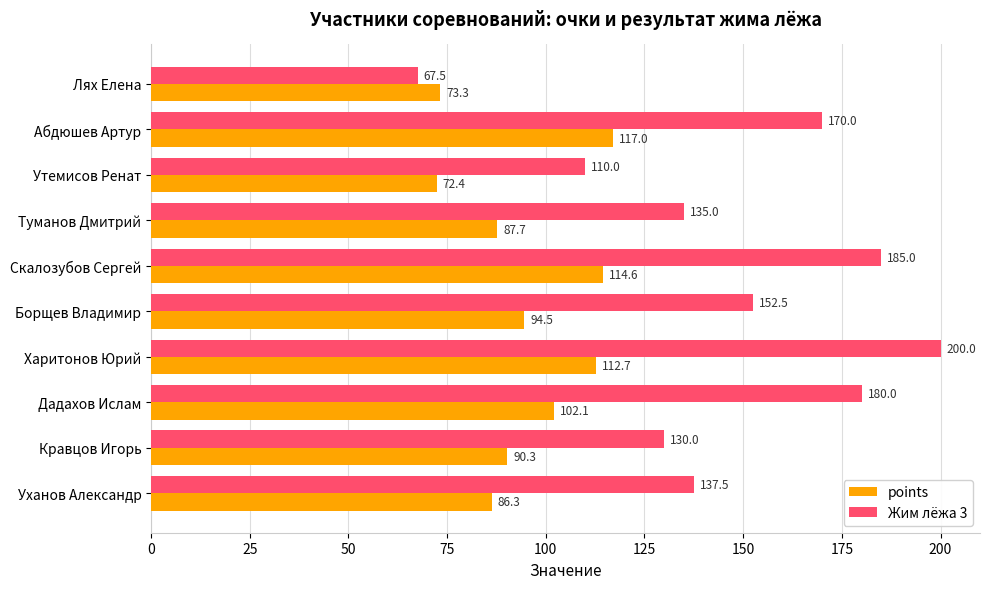

At which label does Жим лёжа 3 reach its peak?

Харитонов Юрий